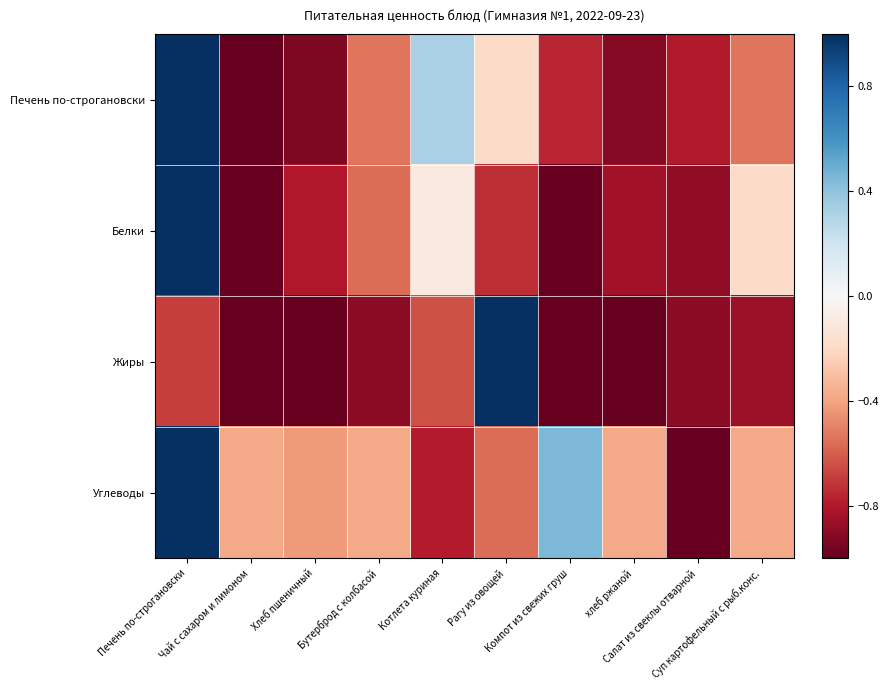

List the series in order of their overall mean, highest first.

Углеводы, Печень по-строгановски, Белки, Жиры